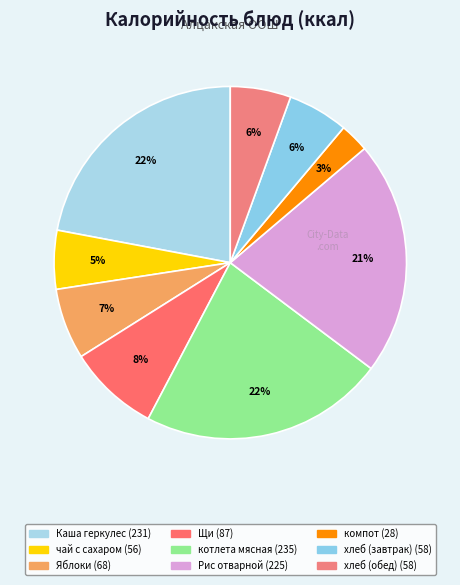

Rank the categories by value from lowest to highest.

компот, чай с сахаром, хлеб (завтрак), хлеб (обед), Яблоки, Щи, Рис отварной, Каша геркулес, котлета мясная